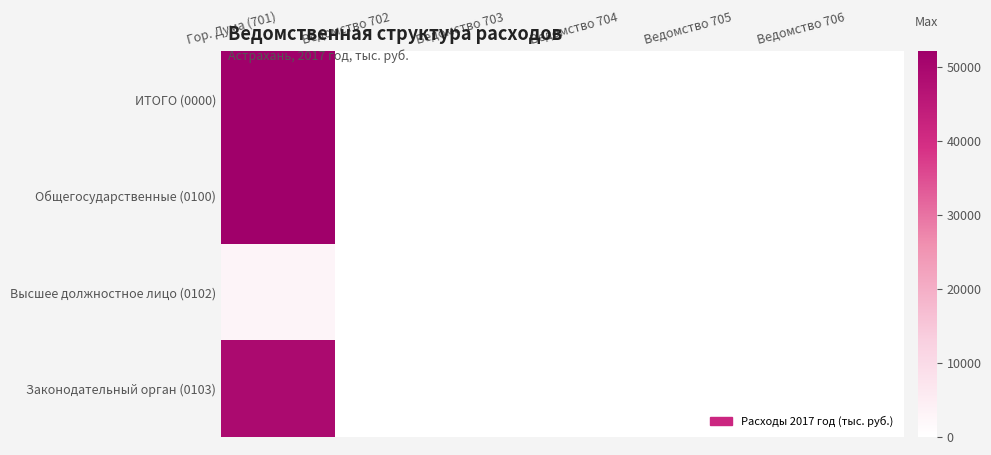

List the series in order of their peak value, highest first.

ИТОГО (0000), Общегосударственные (0100), Законодательный орган (0103), Высшее должностное лицо (0102)